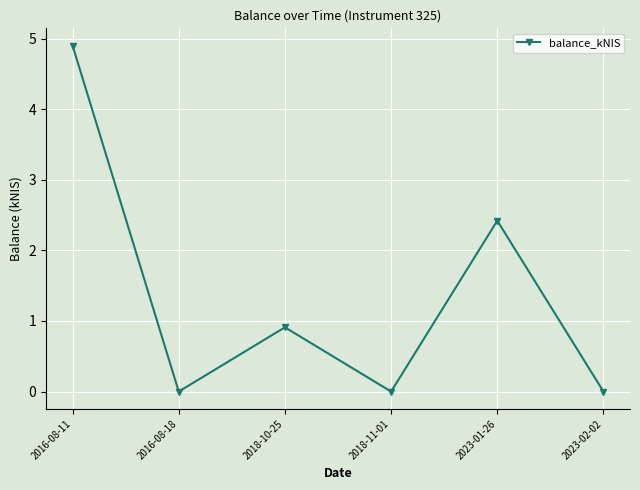

How many distinct data groups are displayed?

1